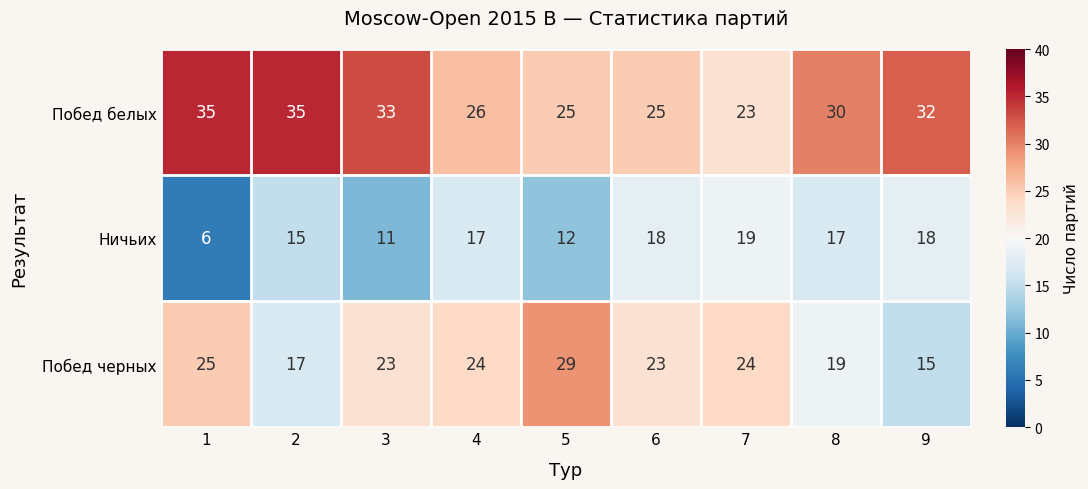

True or false: Ничьих has a value of 30 at 6.

False